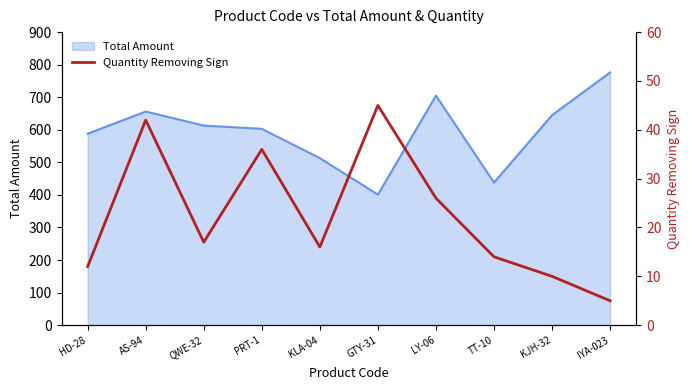

How many interior local valleys (lower than both neighbors) does the data have?

2